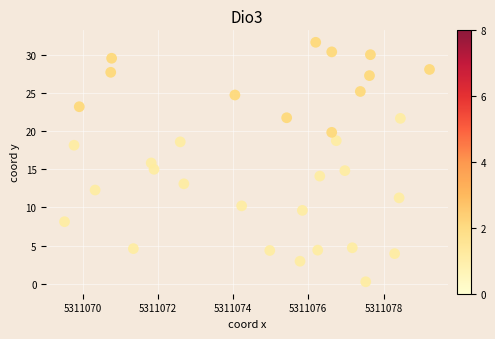

What is the range of X values (max minus min)?

9702.0